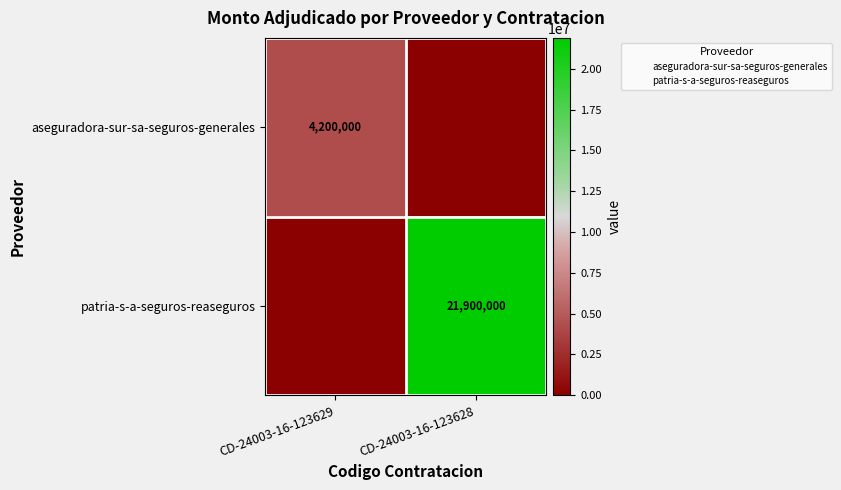

At how many categories does at least one series exceed 19850280?

1